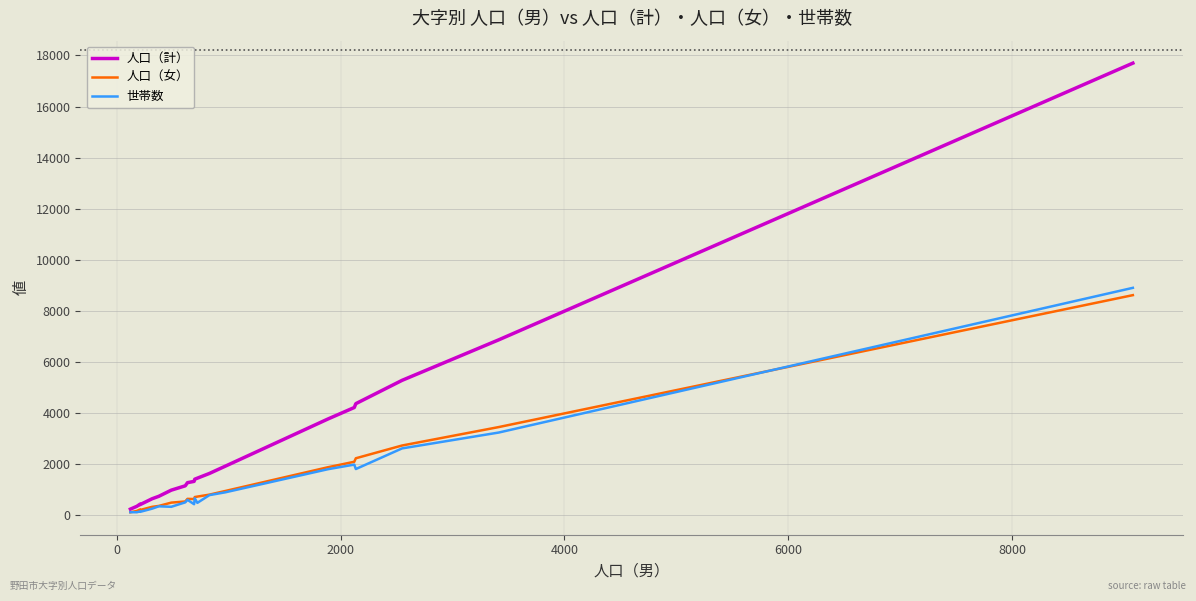

Which series has the largest total across all categories?

人口（計）